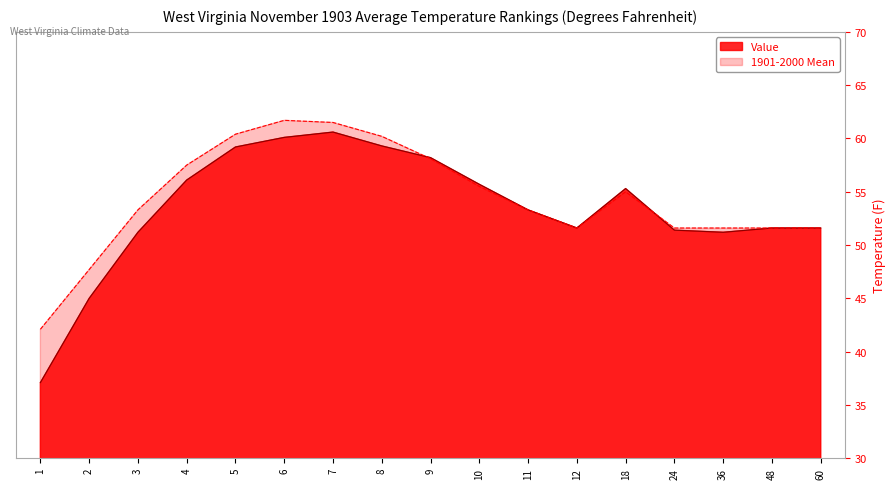

Count the number of categories in the chart.

17